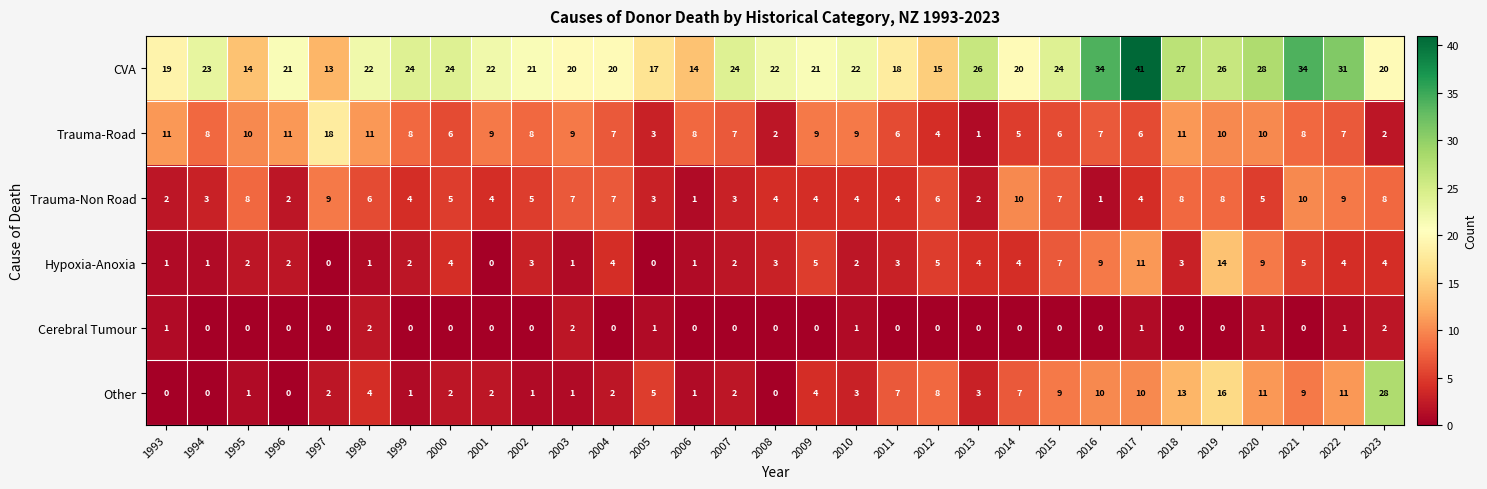

True or false: CVA has a value of 37 at 1998.

False